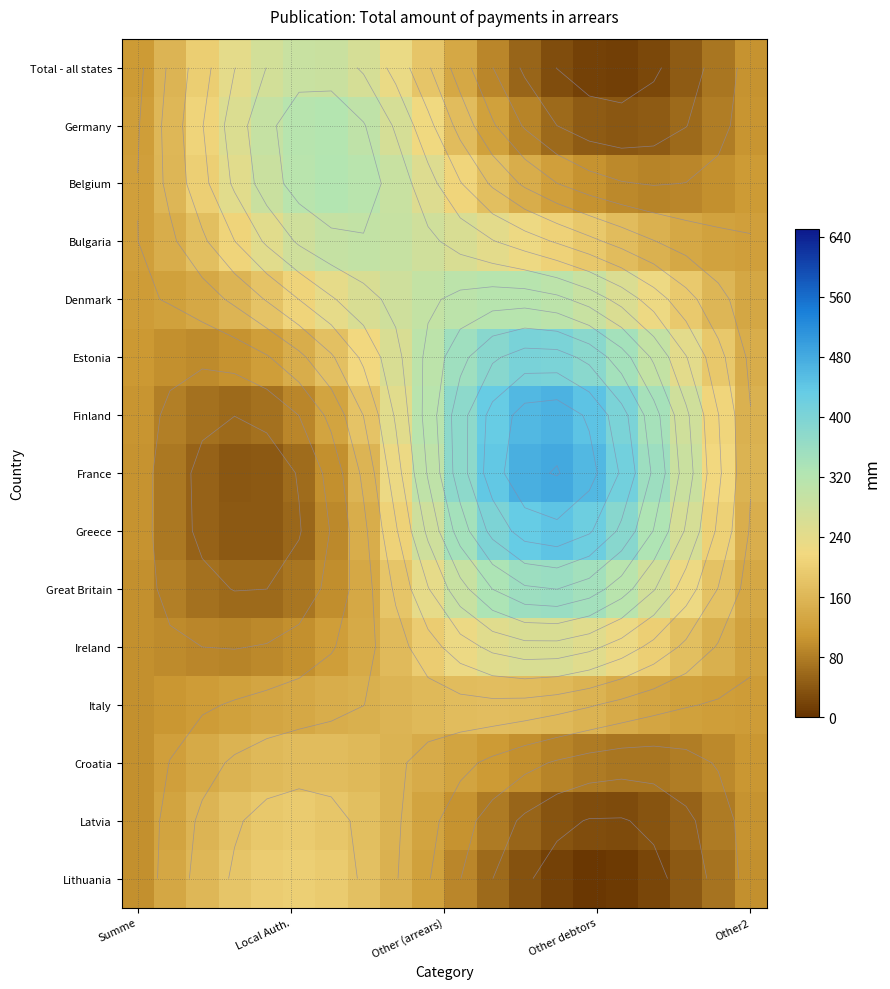

What is the smallest value displayed?

7.6